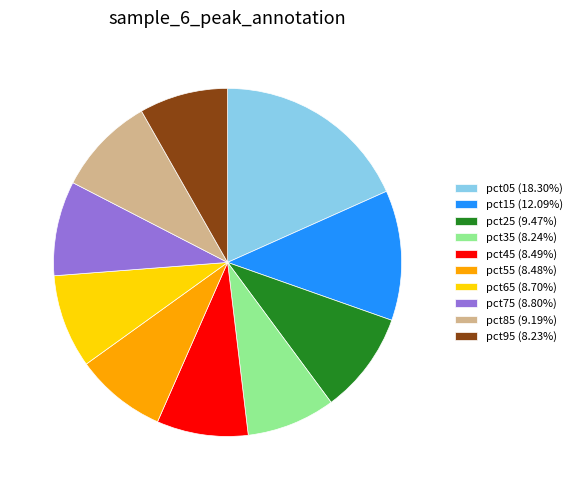

Is it true that pct15 is 19% of the pie?

False